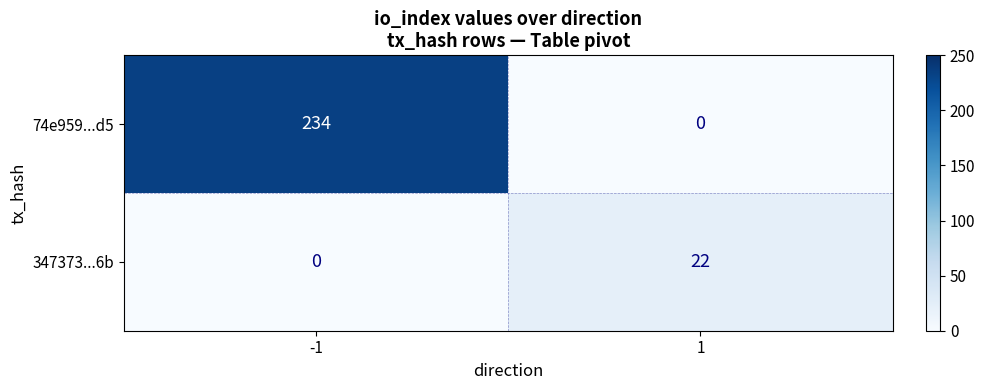

Reading right to left, list all the values displayed in this chart.

74e959...d5: 0	234
347373...6b: 22	0